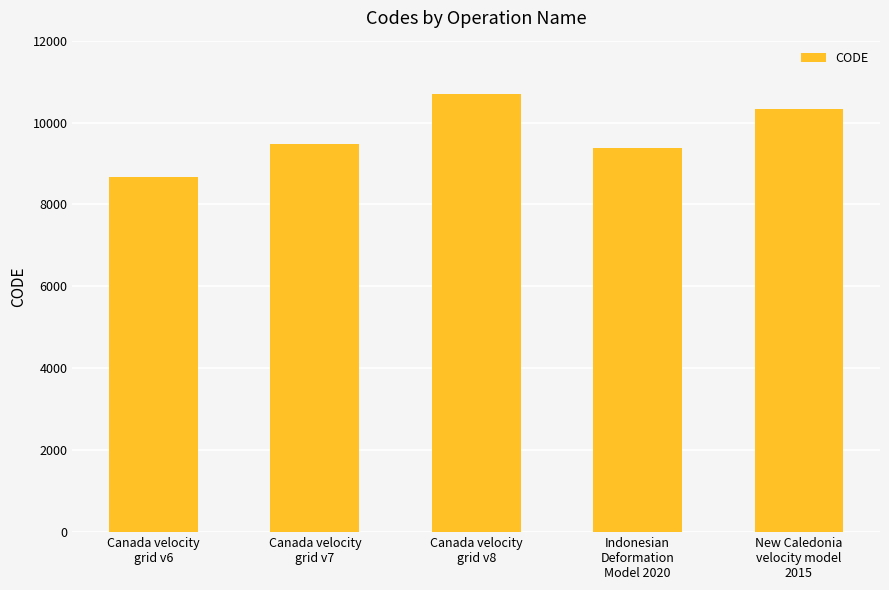

What is the greatest value displayed?

10707